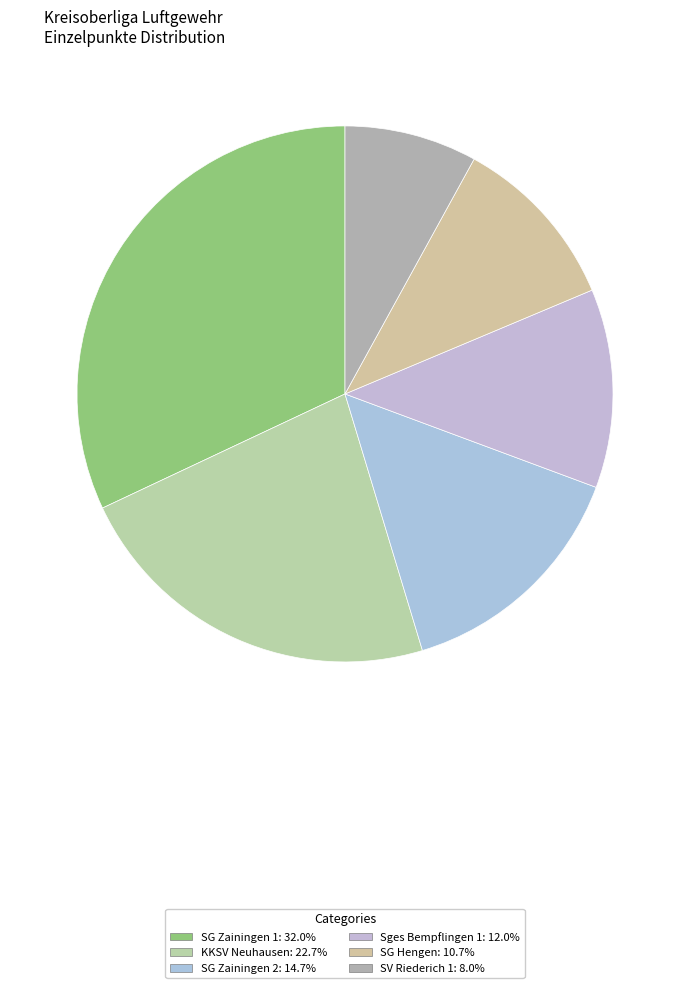

Combined, do SG Hengen and KKSV Neuhausen account for over 50%?

No